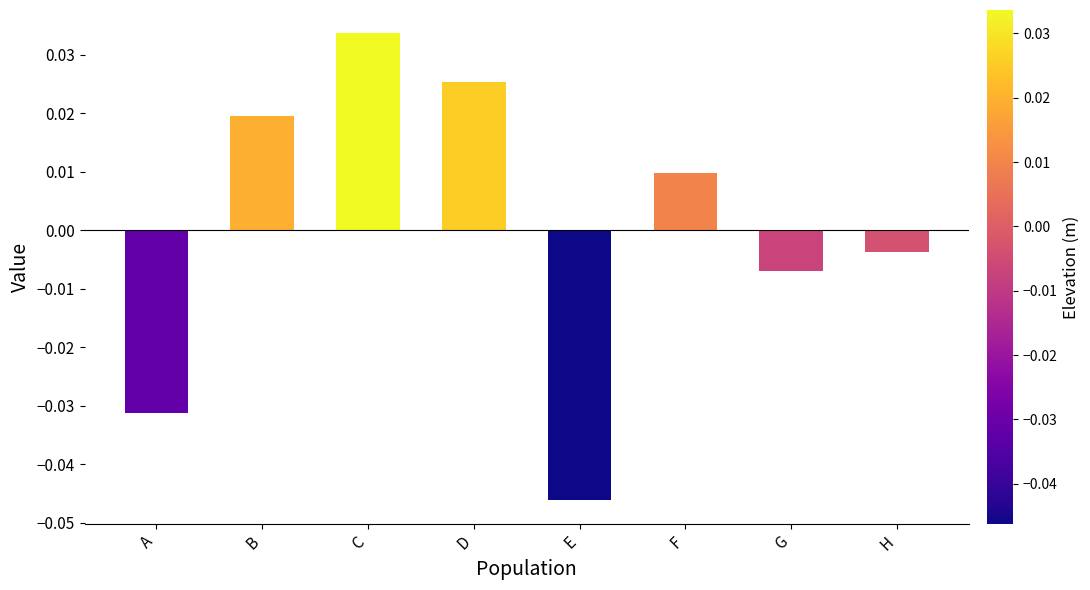

List the labels in order of value, smallest first.

E, A, G, H, F, B, D, C